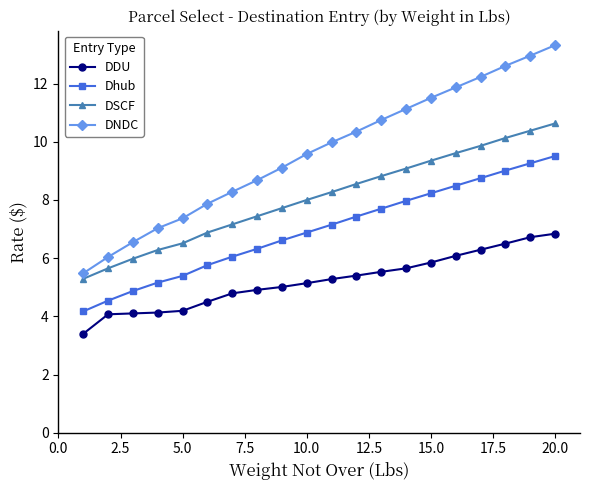

Is this an area chart (filled region under the line)?

No